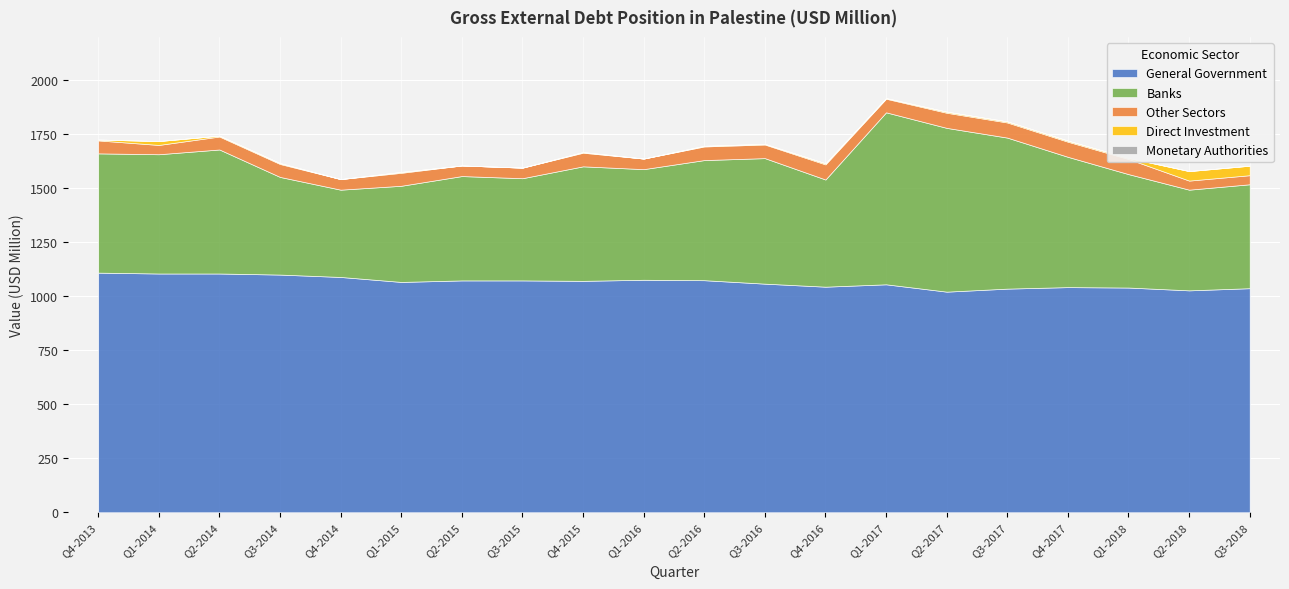

Which series changed the most between Q2-2017 and Q4-2017?

Banks